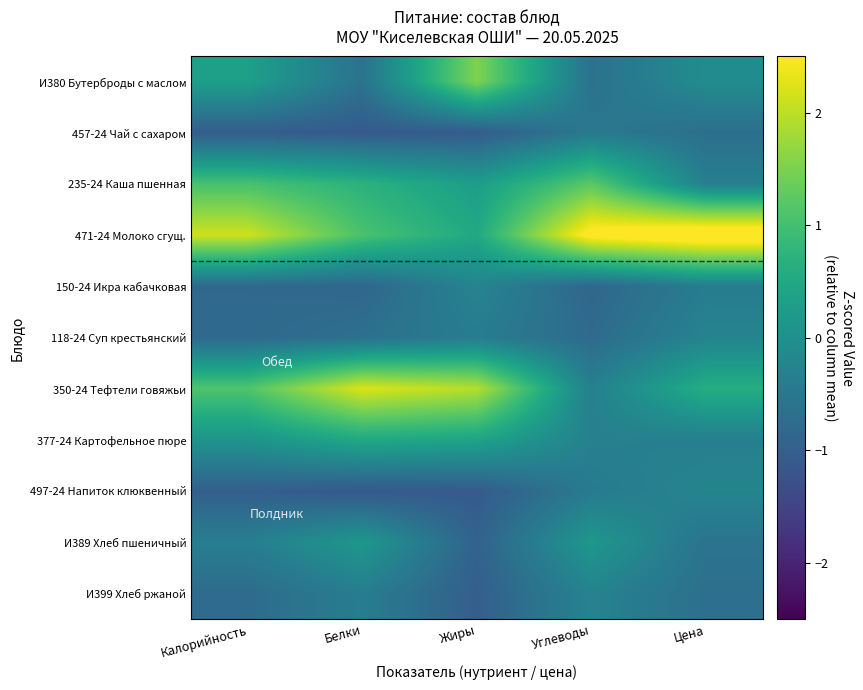

How many distinct data groups are displayed?

11